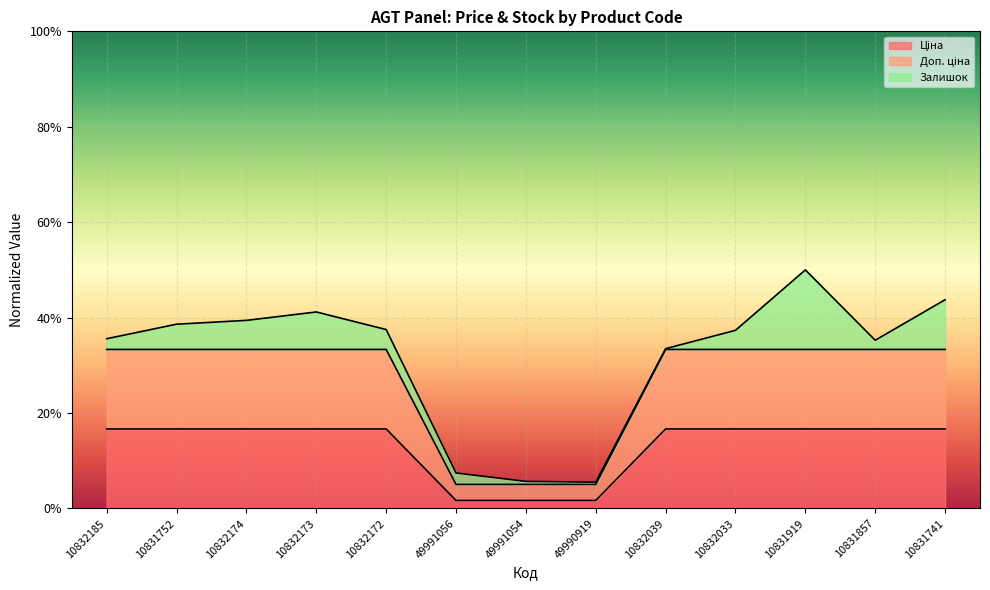

Between 10832039 and 49990919, which is larger?

10832039